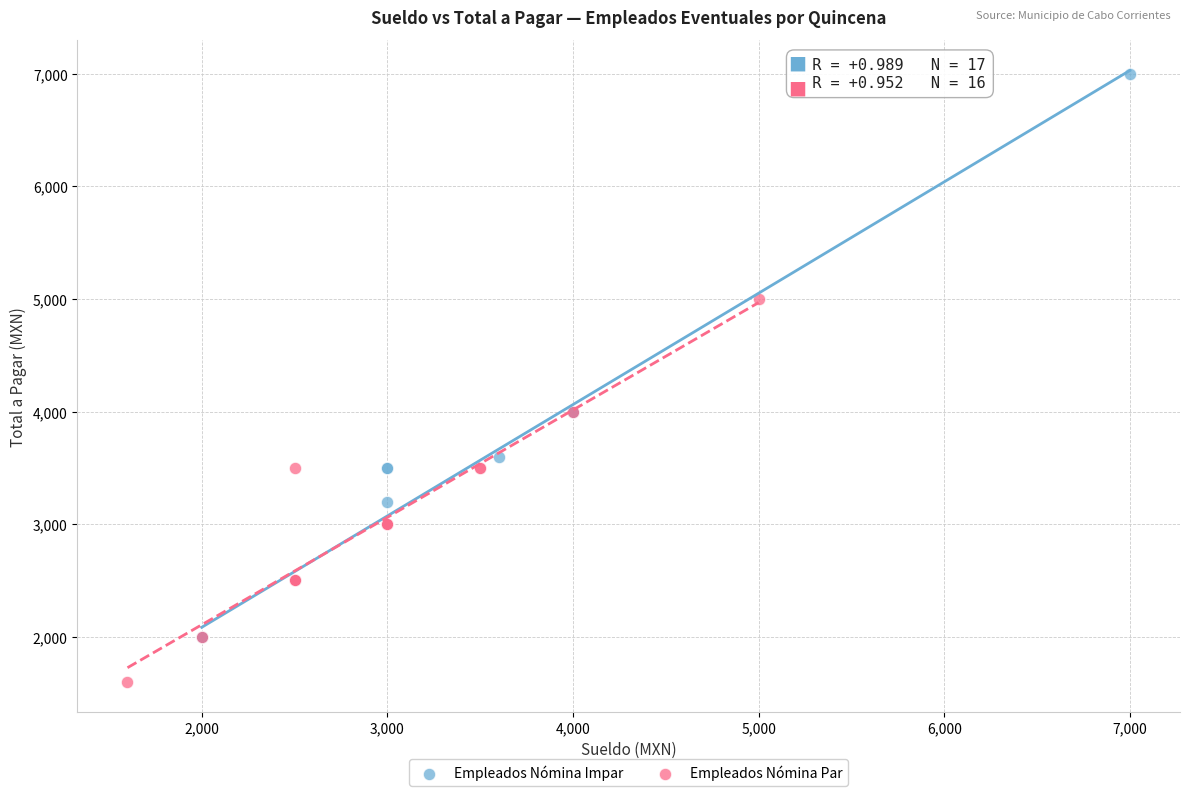

Which series has the largest Y range (max minus min)?

Empleados Nómina Impar